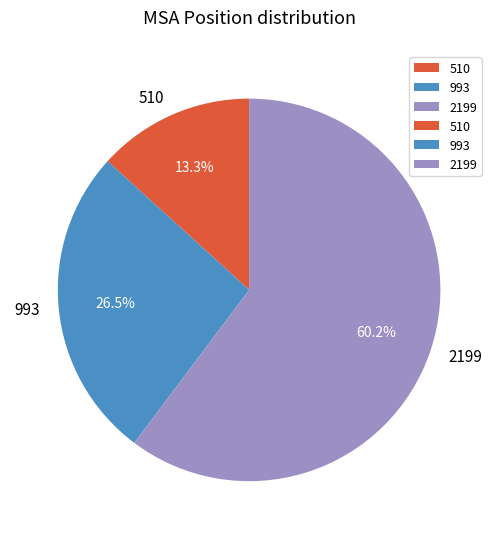

What percentage is the 2199 slice, to the nearest percent?

60%